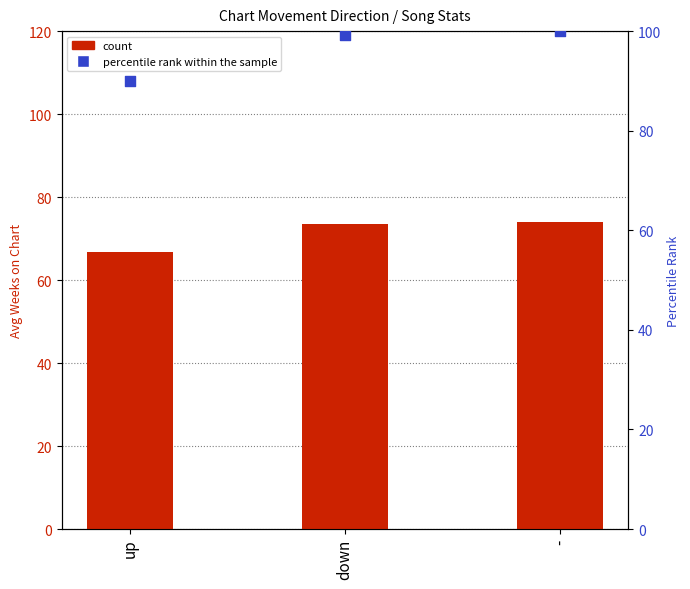

What are all the series names shown in the legend?

count, percentile rank within the sample